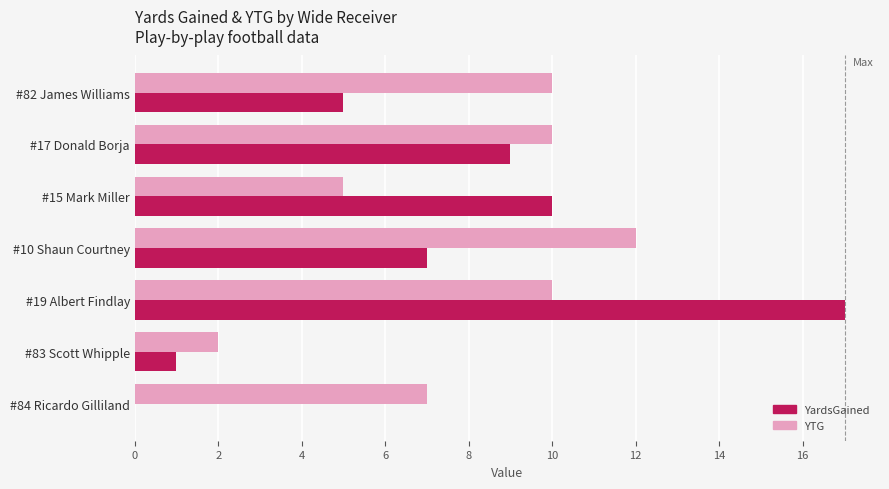

What is the maximum value shown in the chart?

17